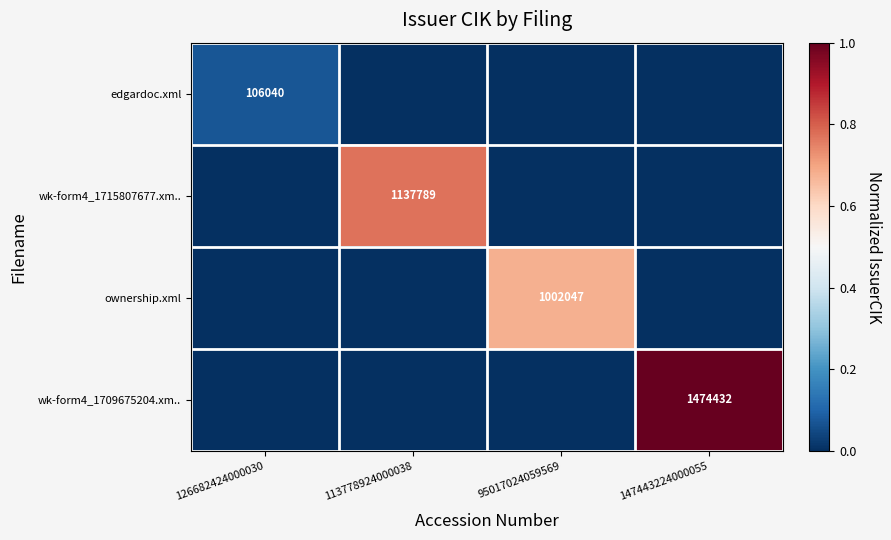

The wk-form4_1715807677.xm.. series shows 1674282 at 113778924000038. True or false?

False